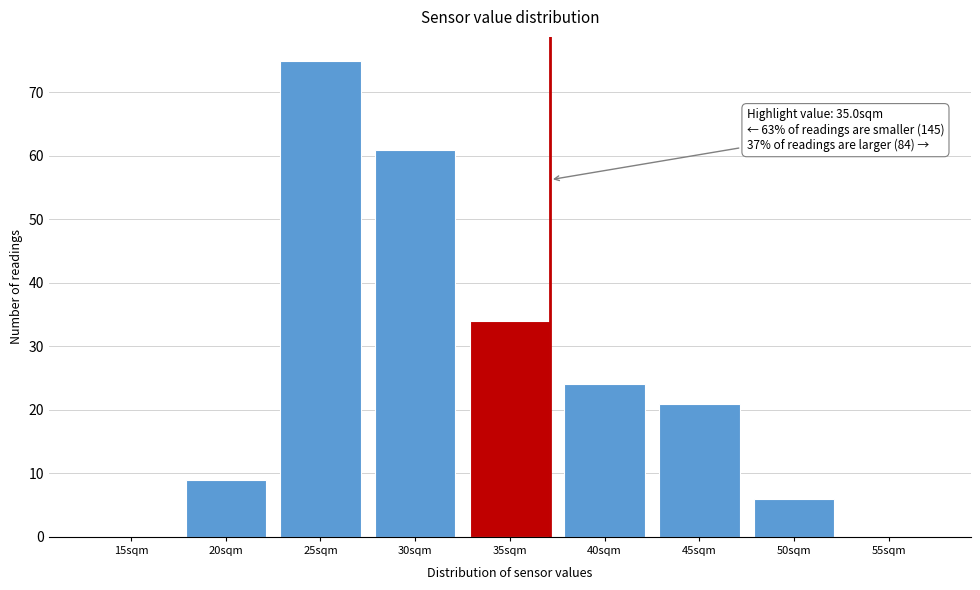

Reading right to left, what are all the values shown in this chart?

55sqm=0	50sqm=6	45sqm=21	40sqm=24	35sqm=34	30sqm=61	25sqm=75	20sqm=9	15sqm=0